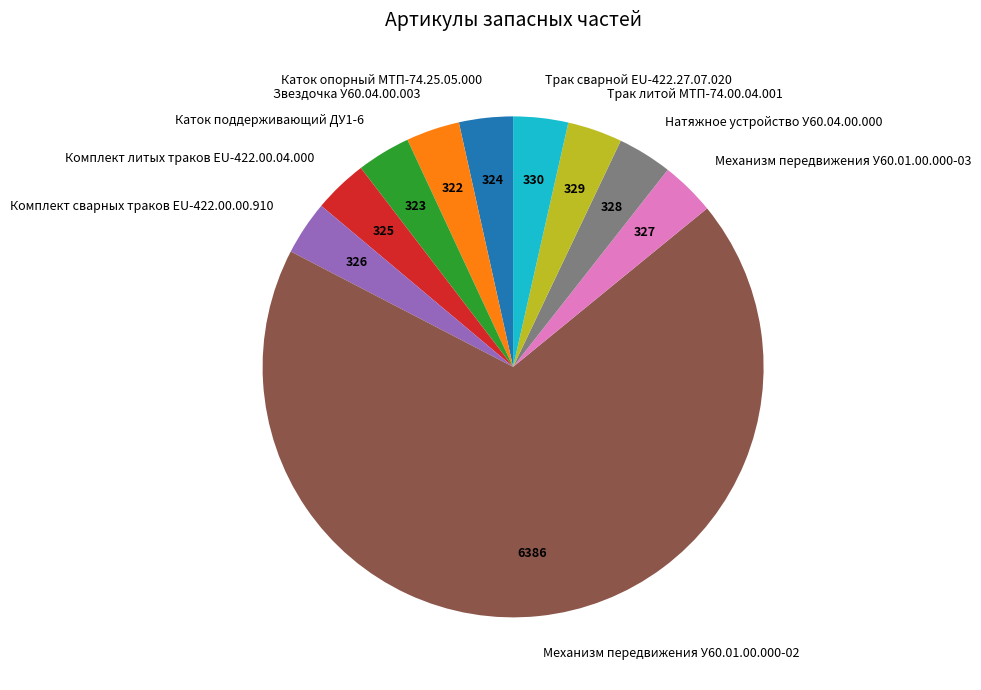

The Комплект литых траков EU-422.00.04.000 slice represents 3% of the pie. True or false?

True